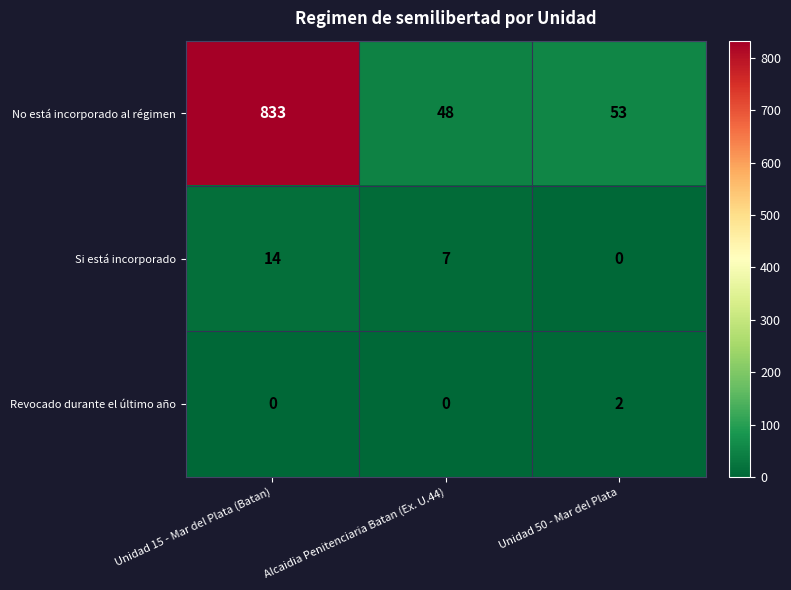

What is the total value across all series at Unidad 50 - Mar del Plata?

55